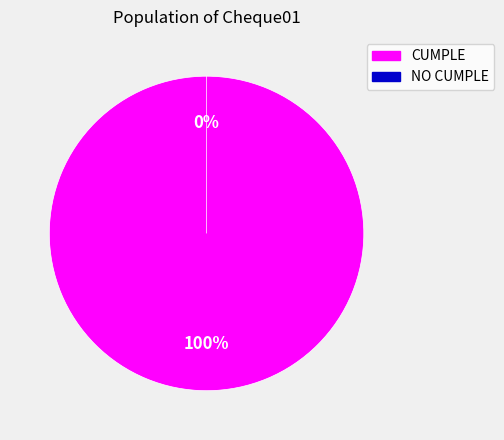

To the nearest percent, what is the difference between the NO CUMPLE and CUMPLE slice percentages?

100%